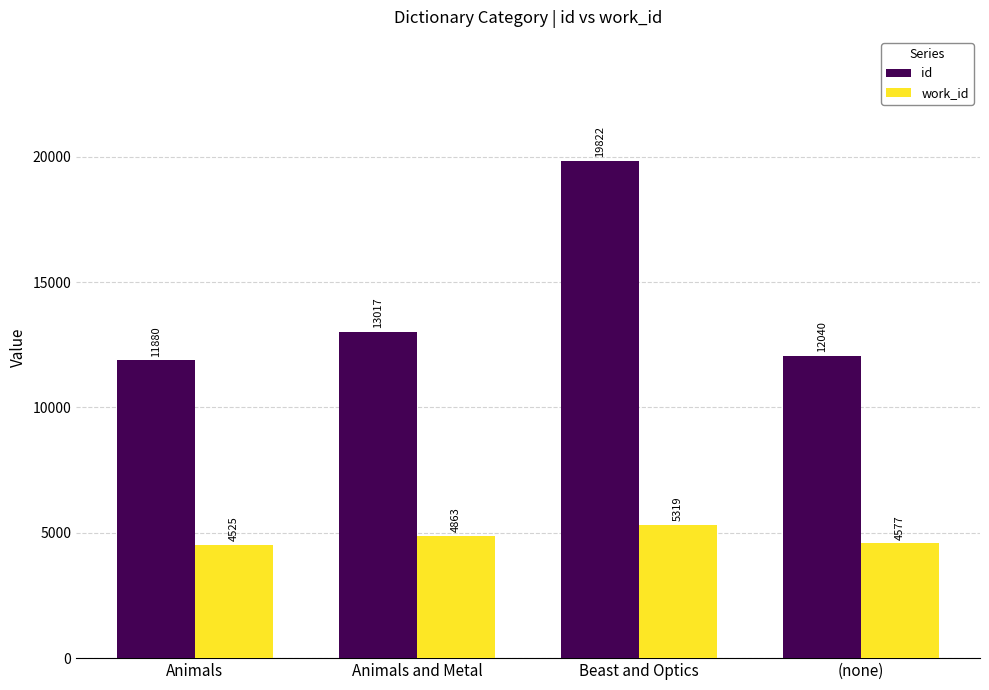

Is it true that work_id equals 4863 at Animals and Metal?

True